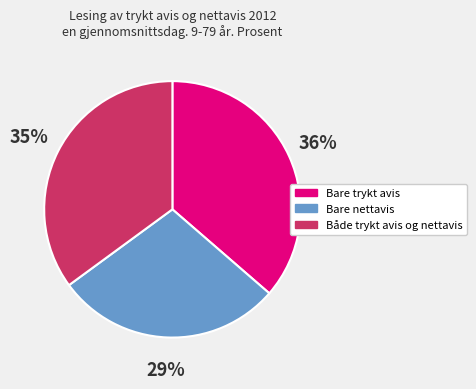

To the nearest percent, what is the difference between the Bare nettavis and Både trykt avis og nettavis slice percentages?

6%